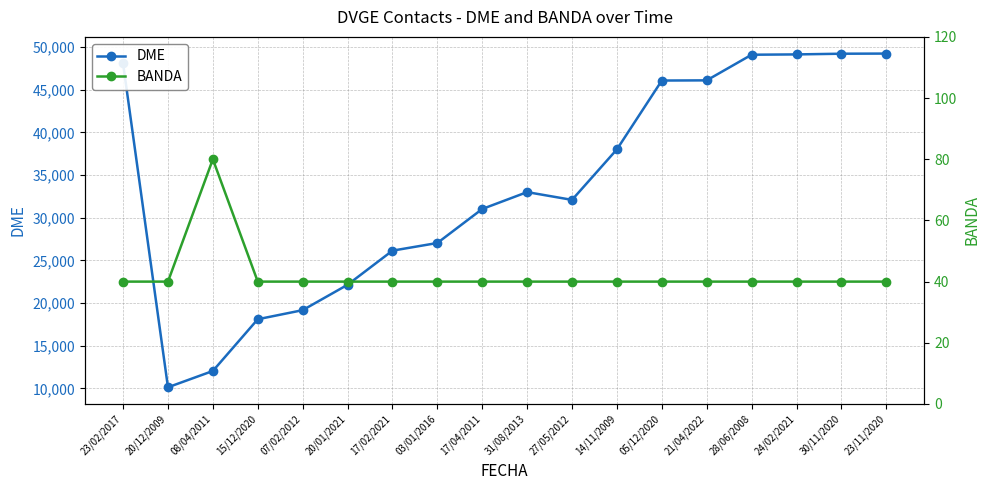

In DME, how many points are higher than both neighbors (excluding endpoints)?

1